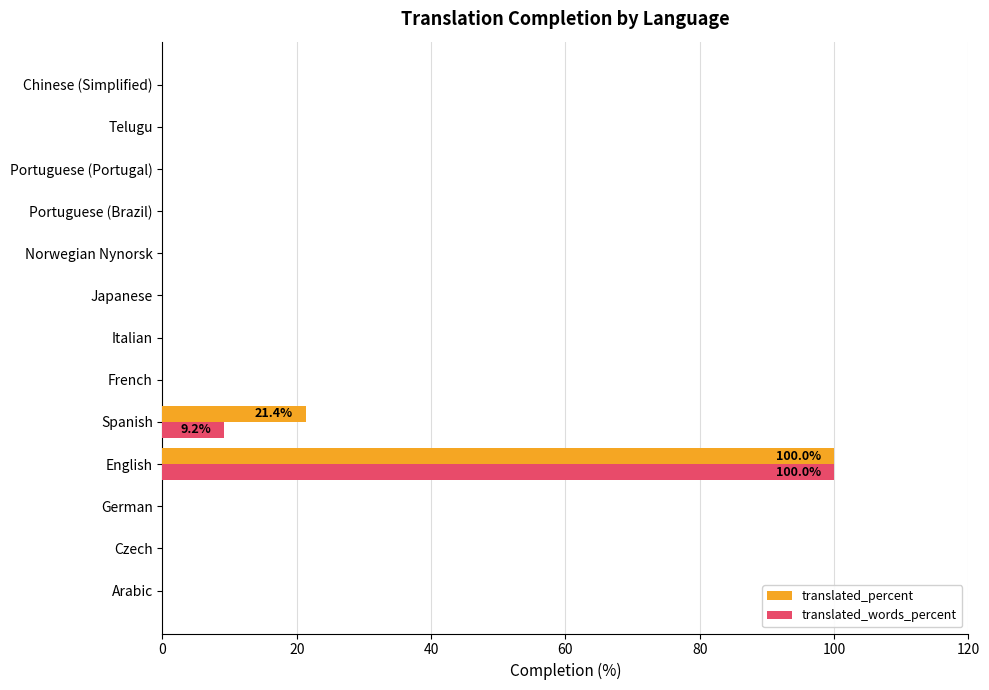

The translated_percent series shows 6.1 at Spanish. True or false?

False